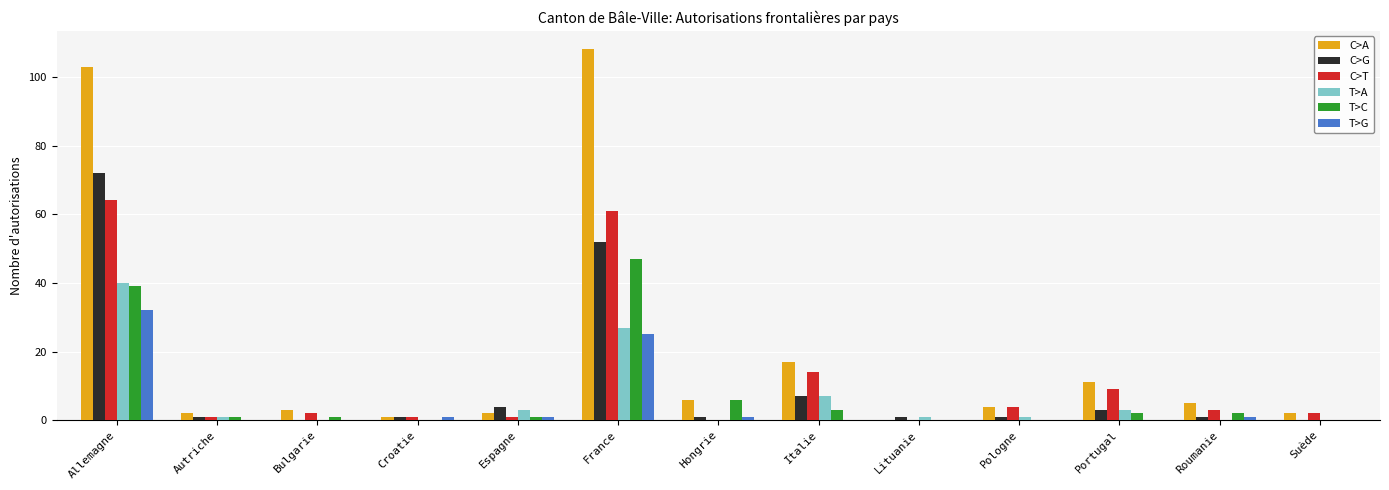

Is it true that C>G equals 4 at Espagne?

True